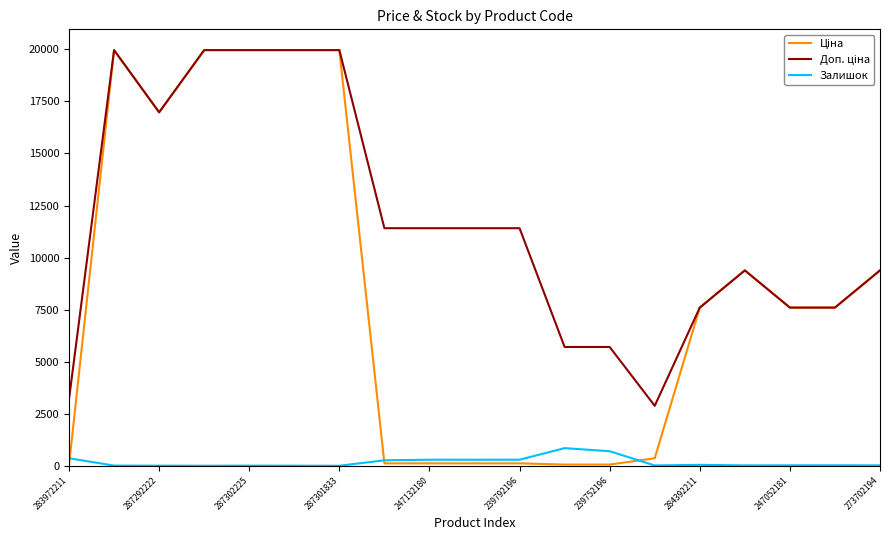

What is the maximum value shown in the chart?

19964.2